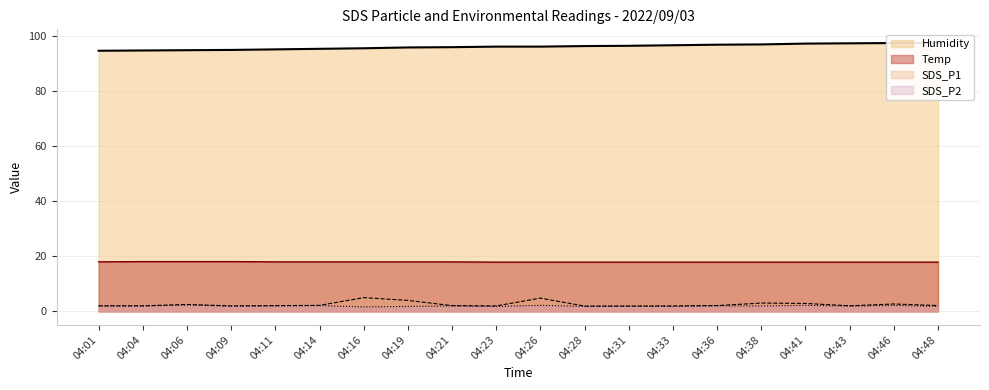

What is the spread (max minus min) of values at 04:41?

95.1